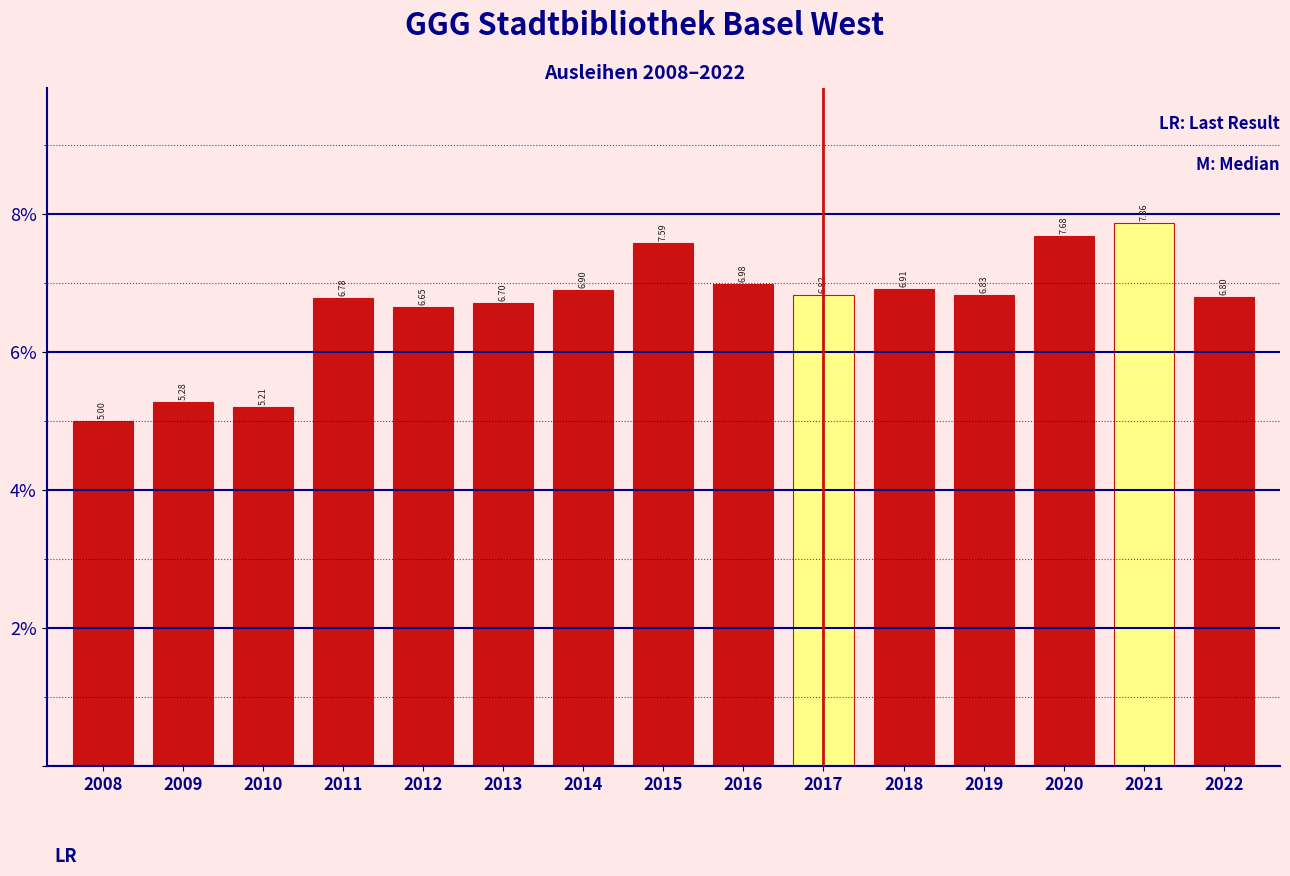

What is the sum of the values at 2011 and 2018?

13.7